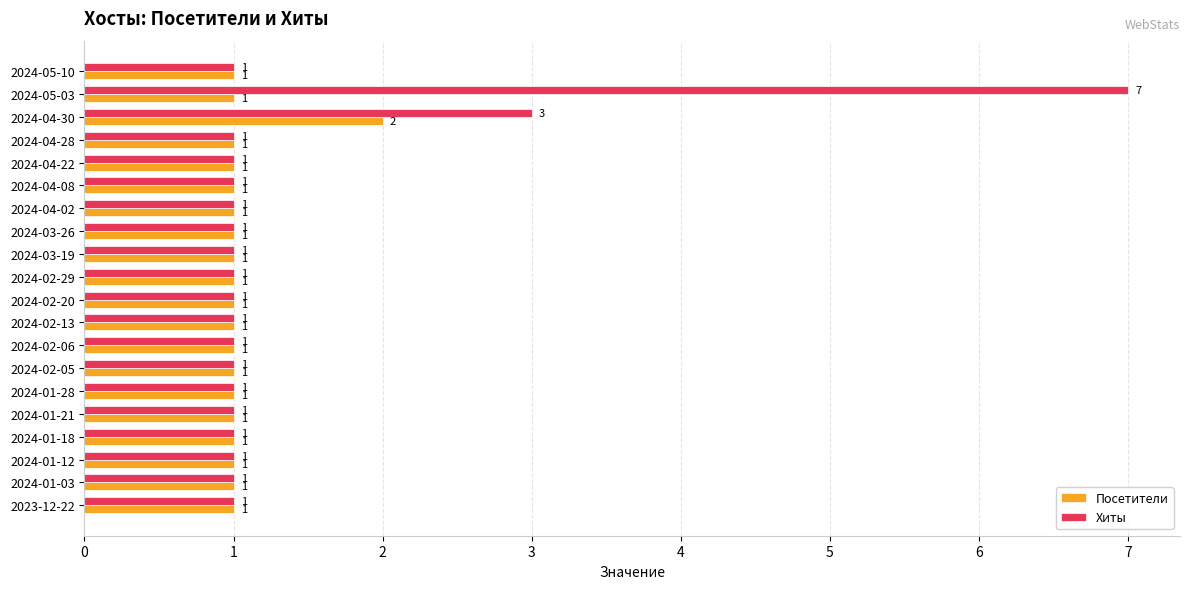

What is the average value of the Посетители series?

1